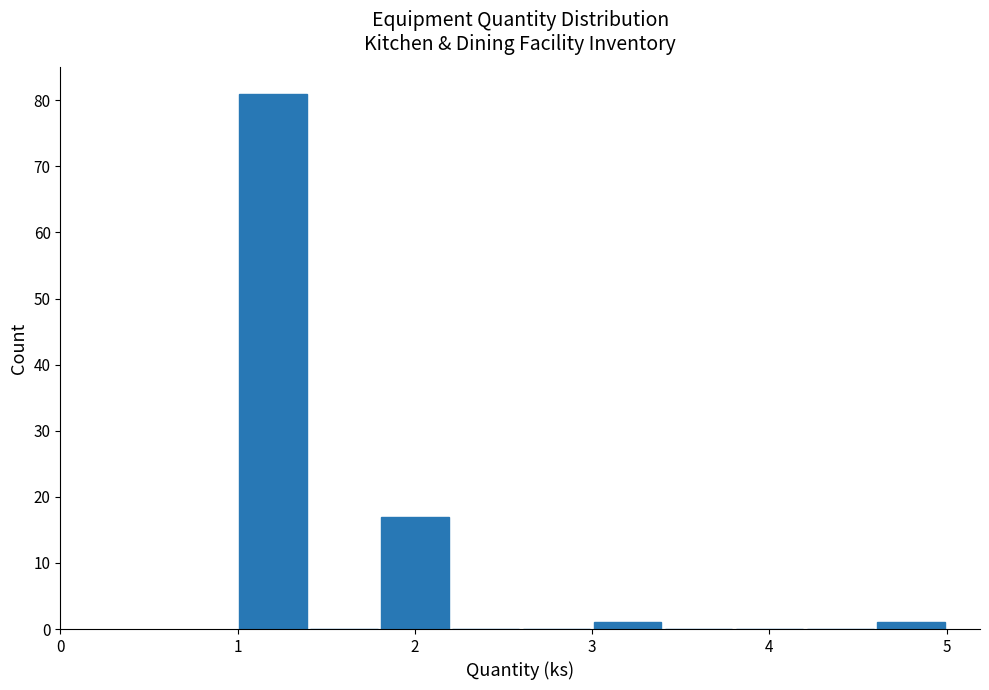

Reading left to right, list every bar in this chart as the range it spans on the x-axis followed by its height. The values are not printed on the chart, so give them approximately, as read against the axis.

1.0 to 1.4: 81
1.4 to 1.8: 0
1.8 to 2.2: 17
2.2 to 2.6: 0
2.6 to 3.0: 0
3.0 to 3.4: 1
3.4 to 3.8: 0
3.8 to 4.2: 0
4.2 to 4.6: 0
4.6 to 5.0: 1